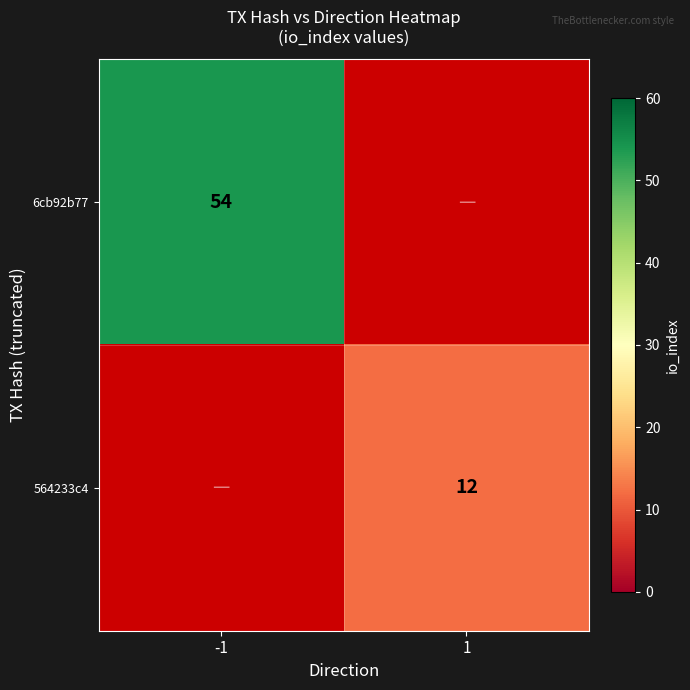

At how many categories does at least one series exceed 50?

1